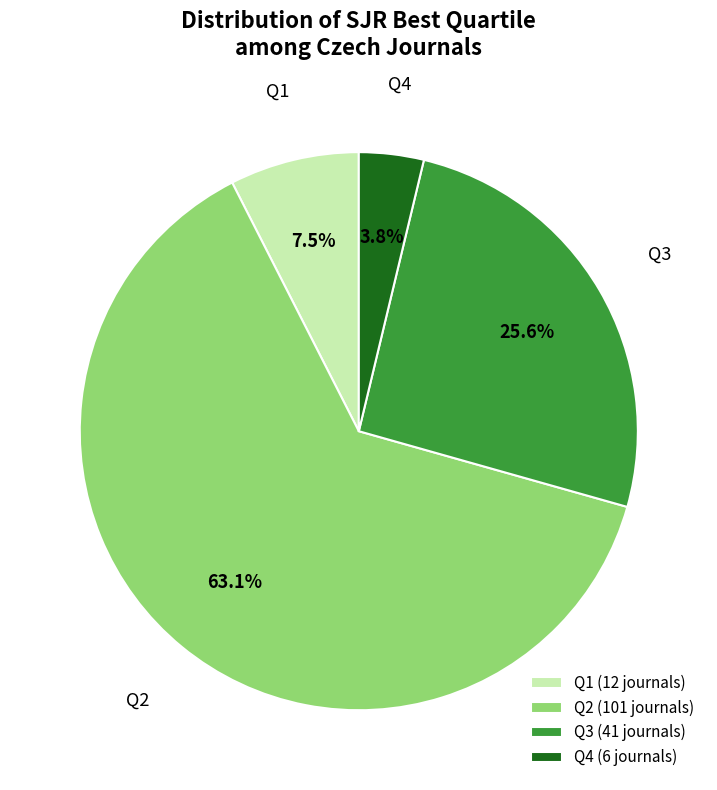

To the nearest percent, what is the difference between the largest and smallest slice percentages?

59%